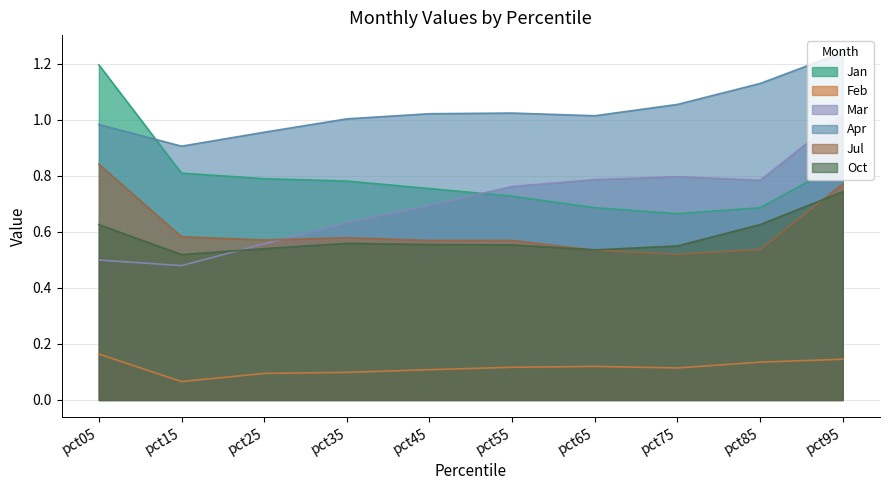

What is the highest value of the Mar series?

1.0